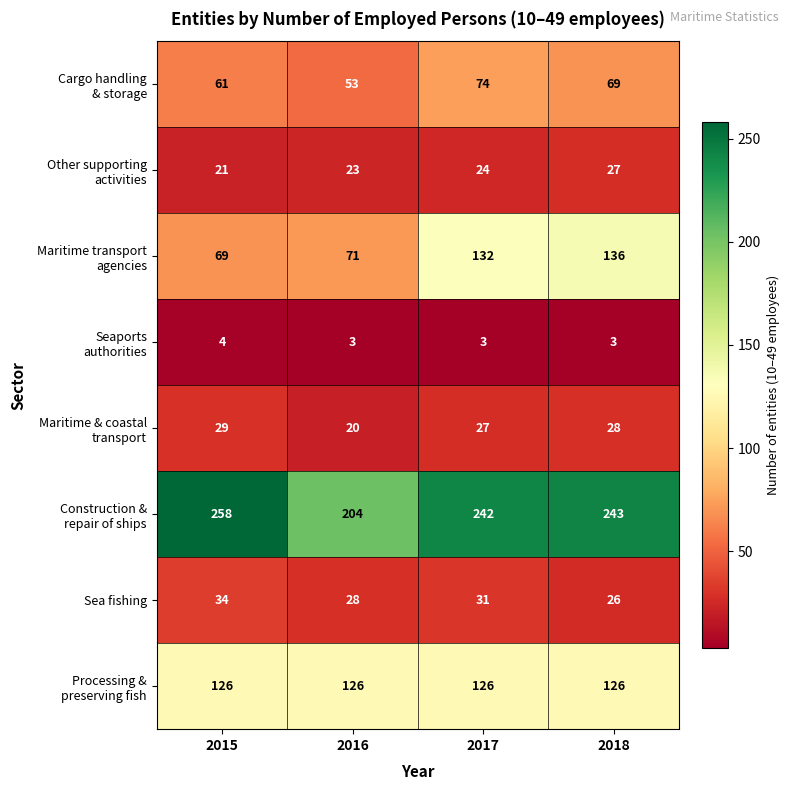

What is the greatest value displayed?

258